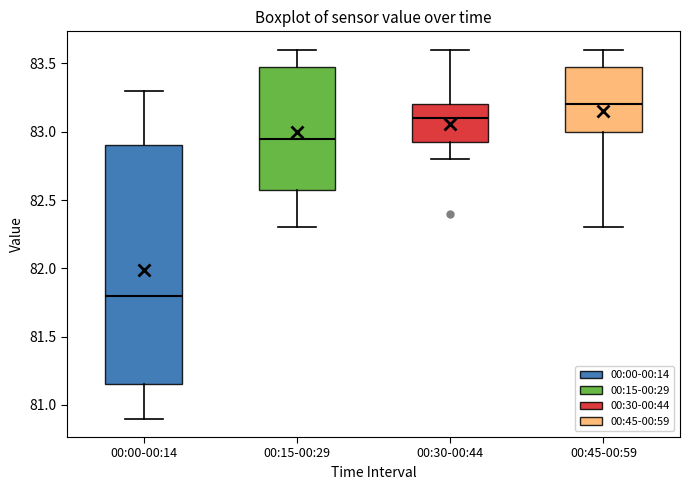

Reading left to right, transcribe this box plot: for each box, give where its median line is, the range the box spans, and where its two whiskers end, as read against the y-axis. The values are not printed on the chart, so give them approximately, as read against the axis.

00:00-00:14: median 81.80, box 81.15 to 82.90, whiskers 80.90 to 83.30
00:15-00:29: median 82.95, box 82.60 to 83.50, whiskers 82.30 to 83.60
00:30-00:44: median 83.10, box 82.95 to 83.20, whiskers 82.80 to 83.60
00:45-00:59: median 83.20, box 83.00 to 83.50, whiskers 82.30 to 83.60